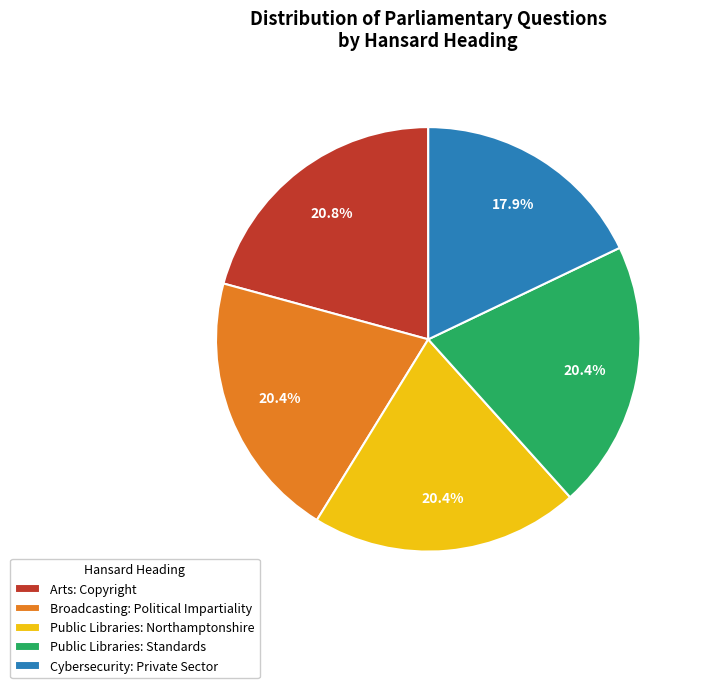

Does Public Libraries: Standards represent more than half of the total?

No